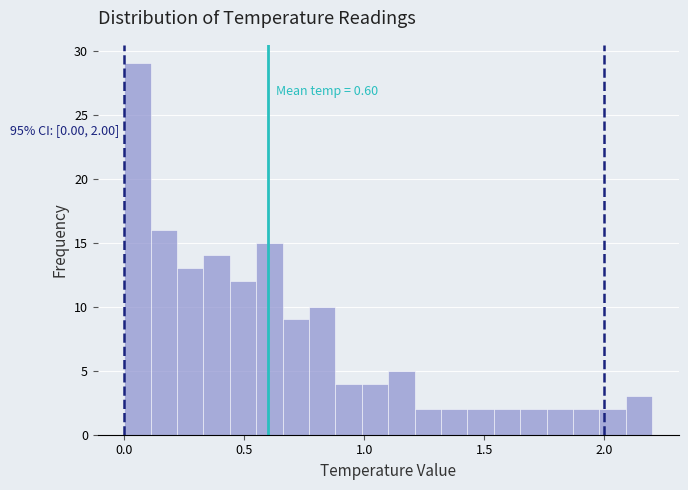

Read against the x-axis, roughly where is the centre of the tallest bar?

0.05